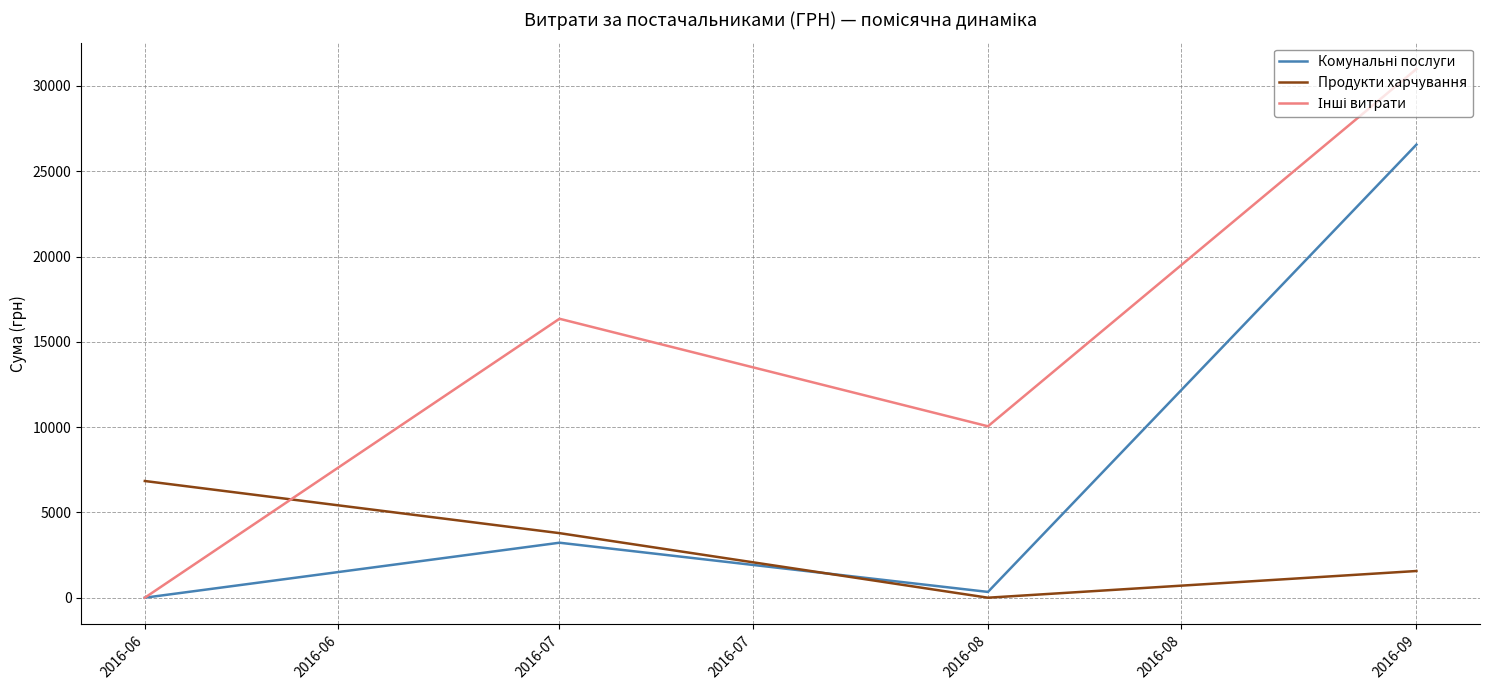

List the labels in order of Продукти харчування value, smallest first.

2016-08, 2016-09, 2016-07, 2016-06